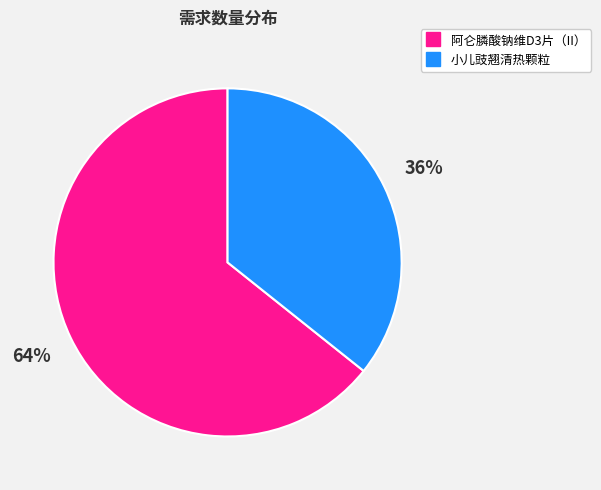

To the nearest percent, what is the average slice percentage?

50%